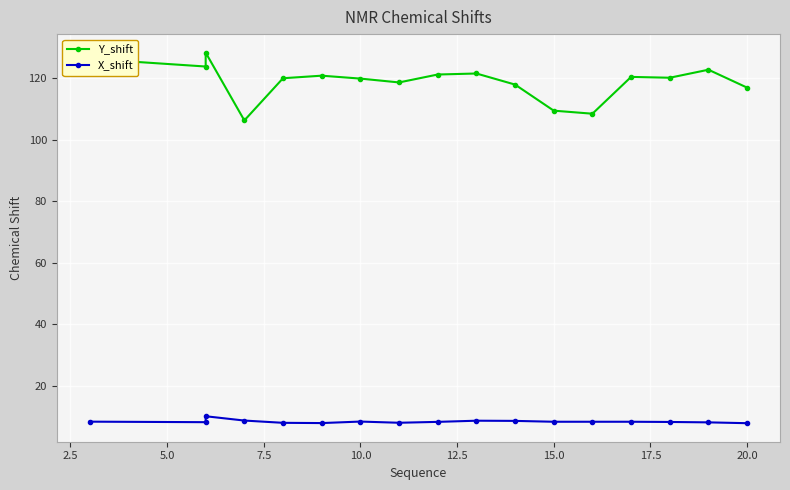

What are all the series names shown in the legend?

Y_shift, X_shift